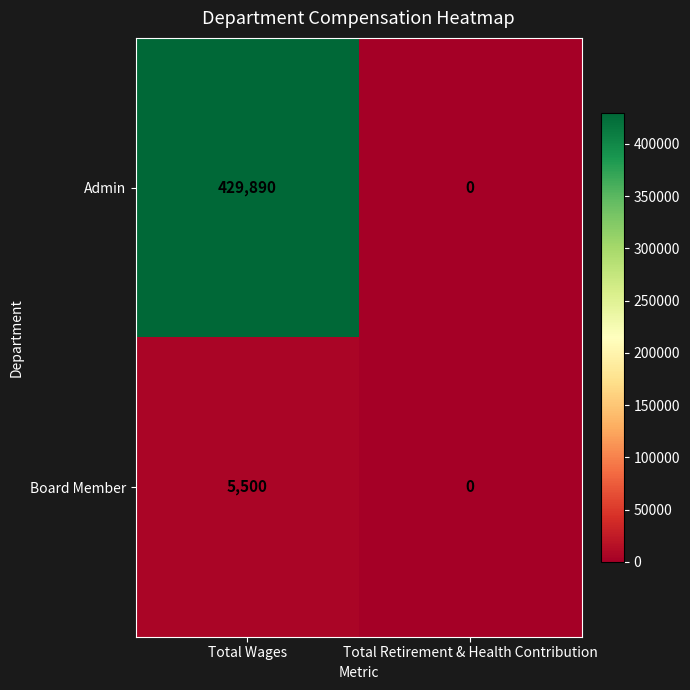

Which label corresponds to the smallest value in the chart?

Total Retirement & Health Contribution